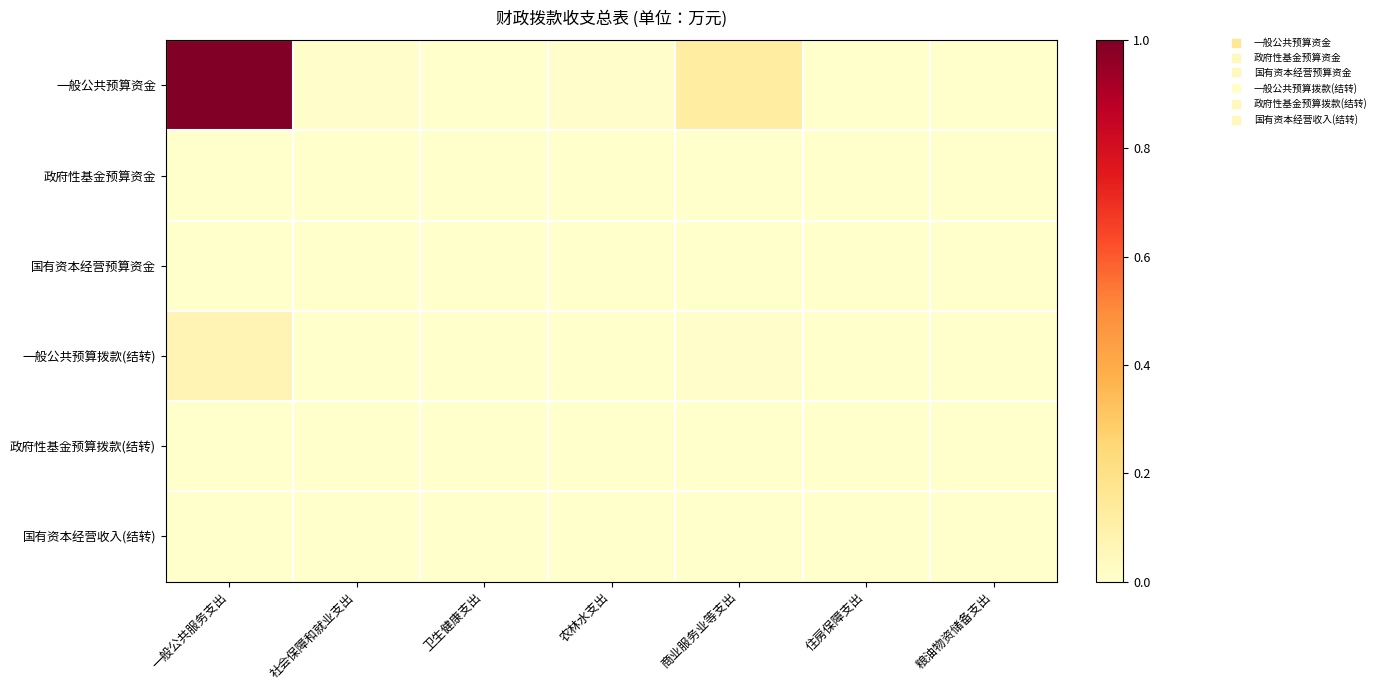

Reading left to right, list all the values displayed in this chart.

一般公共预算资金: 一般公共服务支出=1.0	社会保障和就业支出=0.0	卫生健康支出=0.0	农林水支出=0.0	商业服务业等支出=0.1	住房保障支出=0.0	粮油物资储备支出=0.0
政府性基金预算资金: 一般公共服务支出=0.0	社会保障和就业支出=0.0	卫生健康支出=0.0	农林水支出=0.0	商业服务业等支出=0.0	住房保障支出=0.0	粮油物资储备支出=0.0
国有资本经营预算资金: 一般公共服务支出=0.0	社会保障和就业支出=0.0	卫生健康支出=0.0	农林水支出=0.0	商业服务业等支出=0.0	住房保障支出=0.0	粮油物资储备支出=0.0
一般公共预算拨款(结转): 一般公共服务支出=0.1	社会保障和就业支出=0.0	卫生健康支出=0.0	农林水支出=0.0	商业服务业等支出=0.0	住房保障支出=0.0	粮油物资储备支出=0.0
政府性基金预算拨款(结转): 一般公共服务支出=0.0	社会保障和就业支出=0.0	卫生健康支出=0.0	农林水支出=0.0	商业服务业等支出=0.0	住房保障支出=0.0	粮油物资储备支出=0.0
国有资本经营收入(结转): 一般公共服务支出=0.0	社会保障和就业支出=0.0	卫生健康支出=0.0	农林水支出=0.0	商业服务业等支出=0.0	住房保障支出=0.0	粮油物资储备支出=0.0